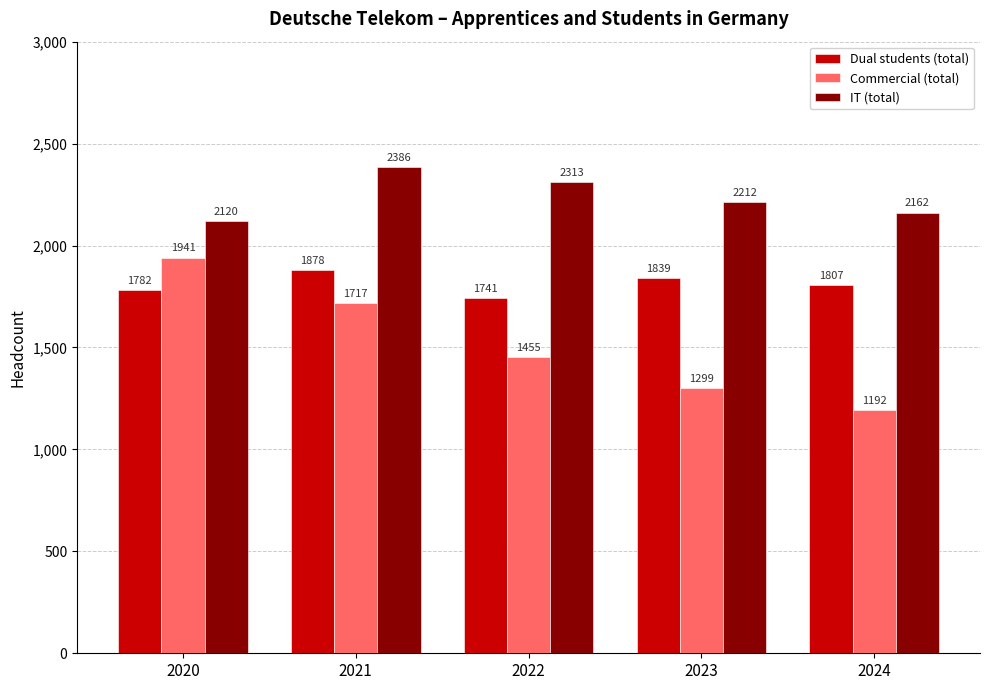

Reading left to right, extract all data points from this chart.

Dual students (total): 1782	1878	1741	1839	1807
Commercial (total): 1941	1717	1455	1299	1192
IT (total): 2120	2386	2313	2212	2162